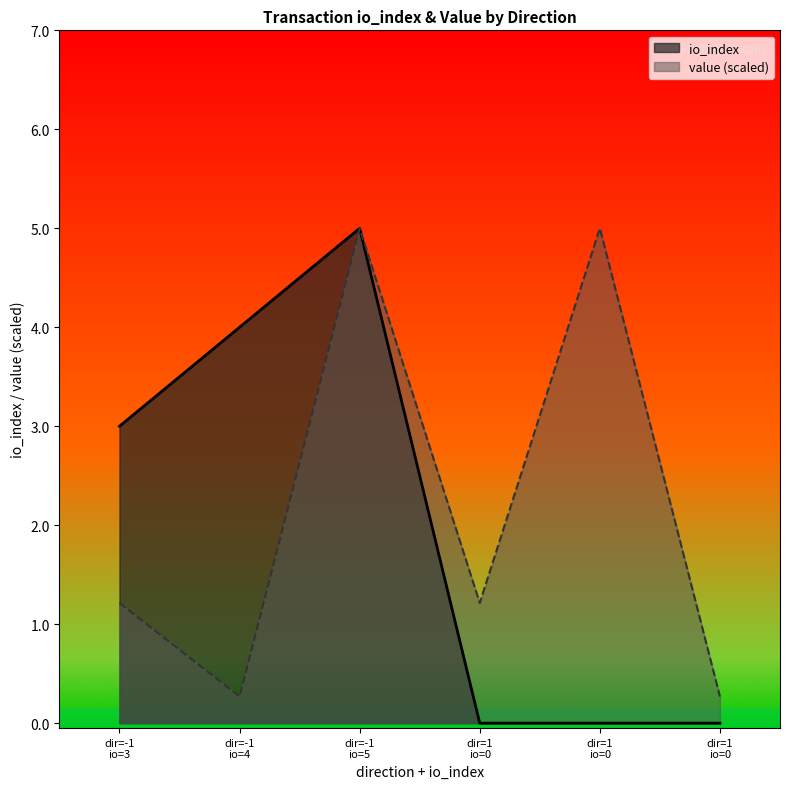

How many values in the io_index series are below 3?

3